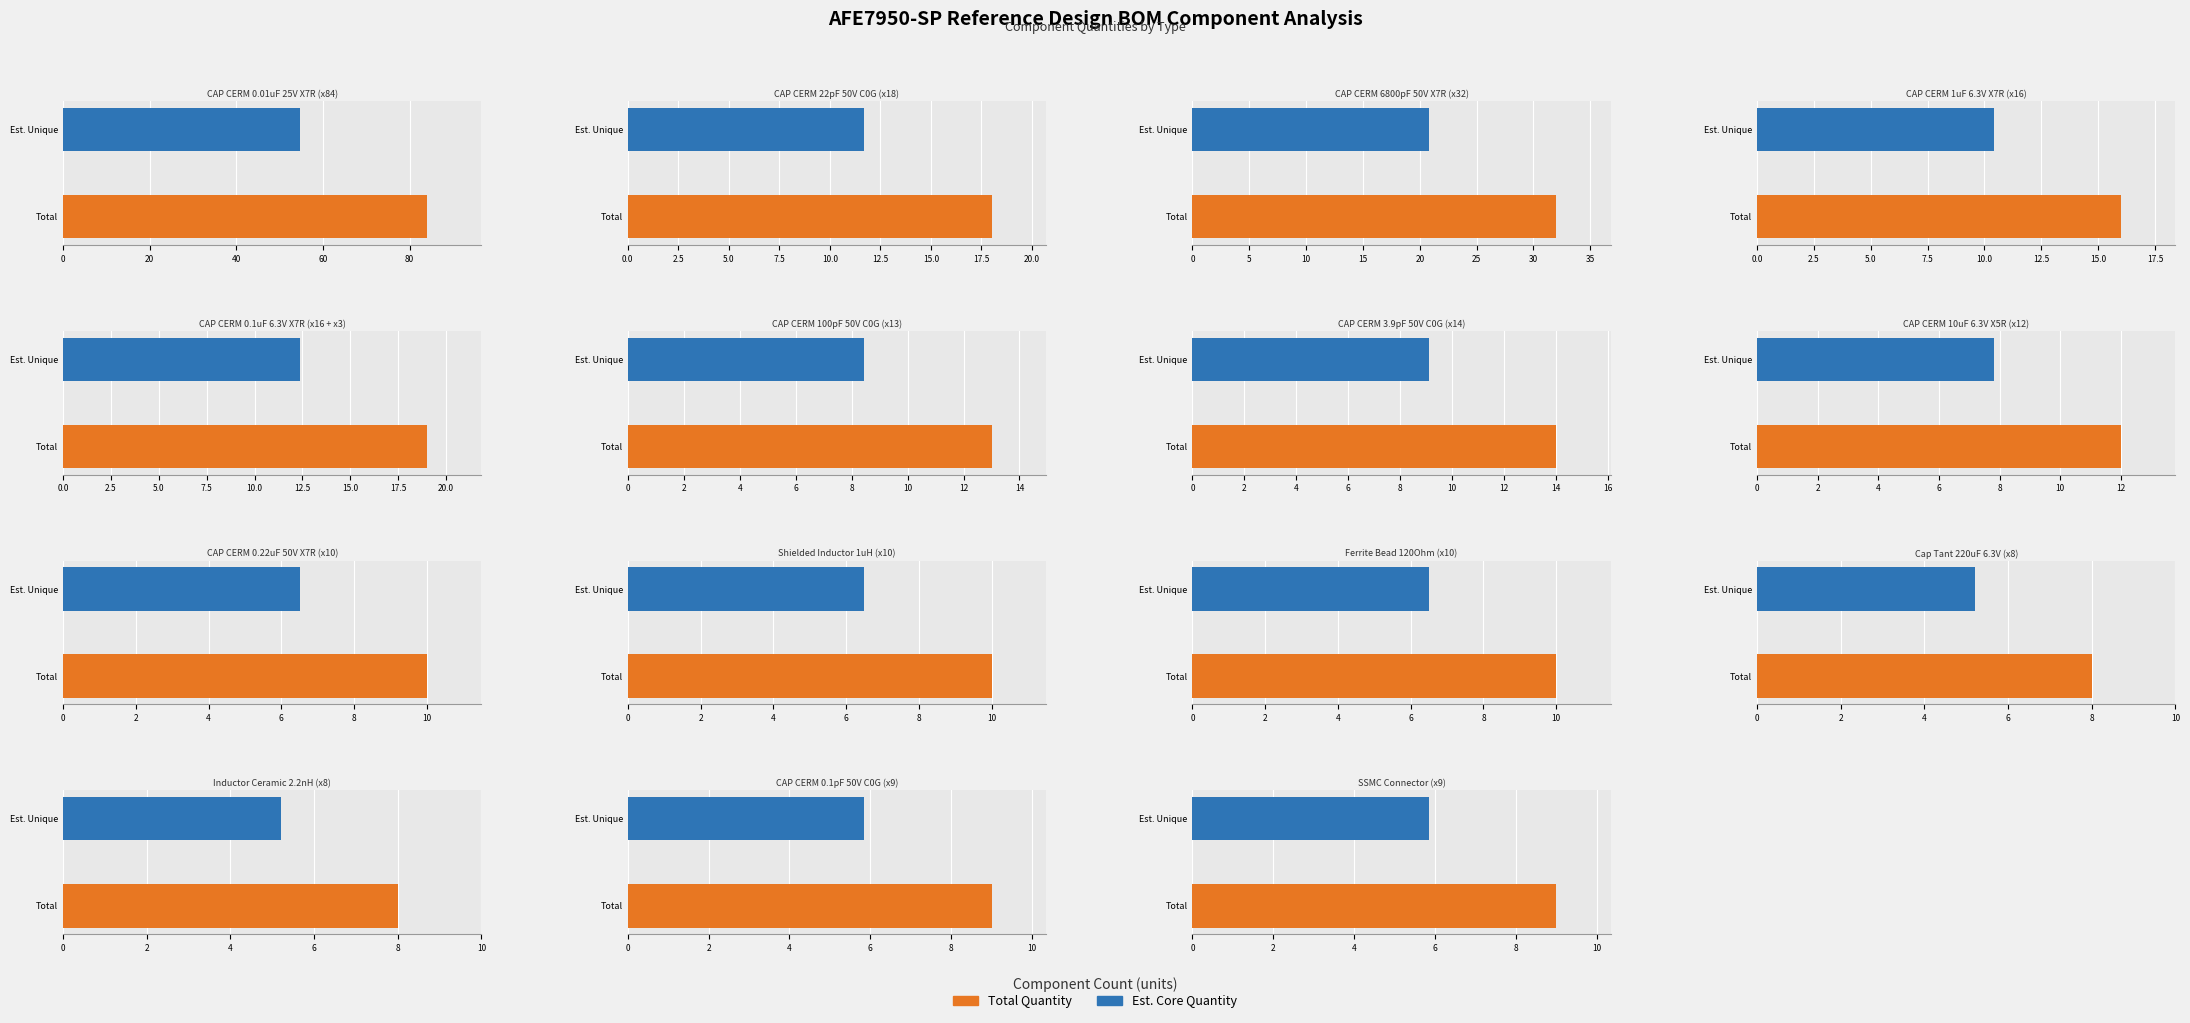

Reading left to right, list all the values displayed in this chart.

0=84	1=18	2=32	3=16	4=19	5=13	6=14	7=12	8=10	9=10	10=10	11=8	12=8	13=9	14=9